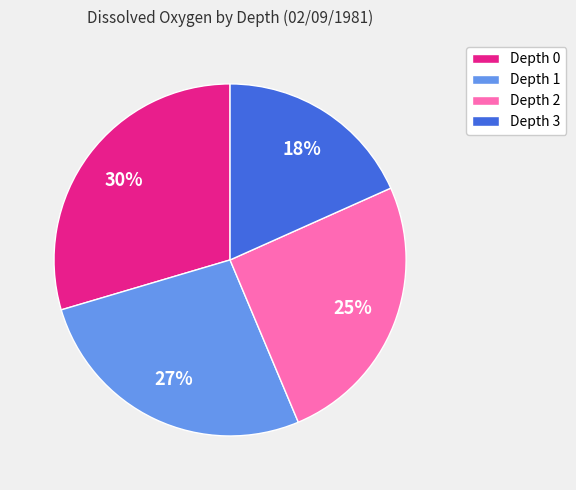

True or false: Depth 2 accounts for 25% of the total.

True